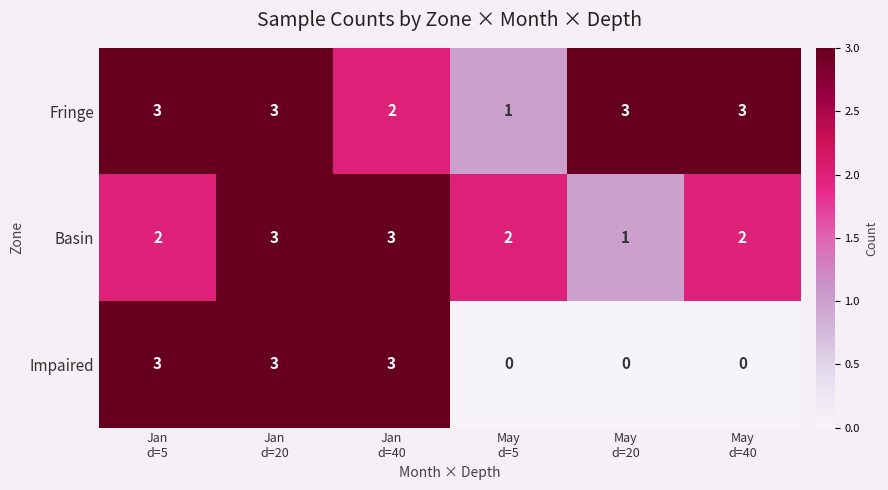

What is the sum of all Fringe values?

15